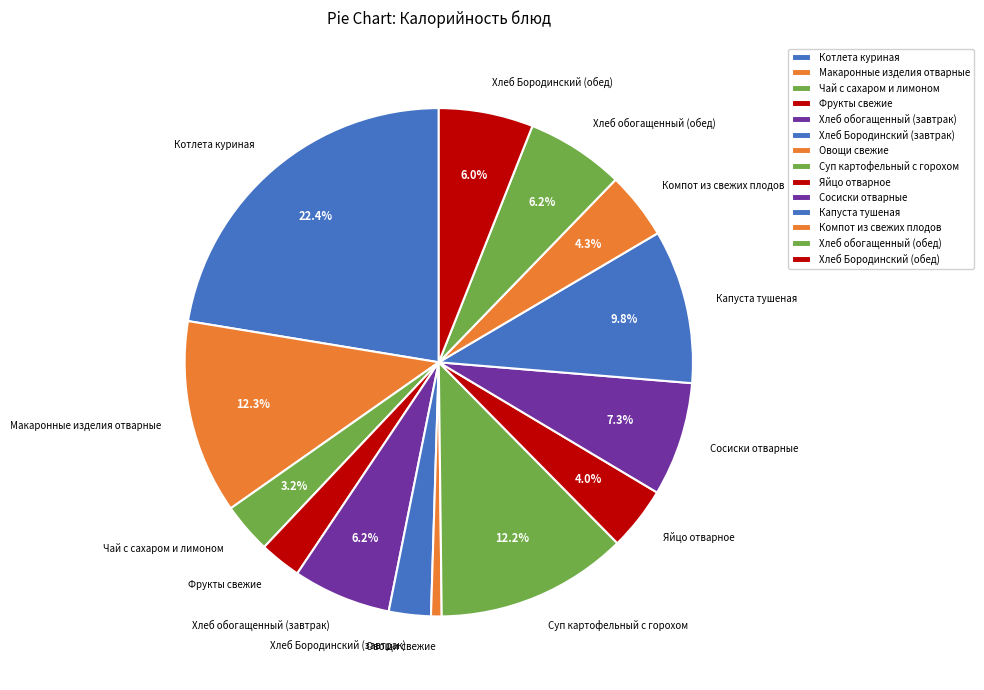

Is Хлеб обогащенный (завтрак) the majority of the pie?

No